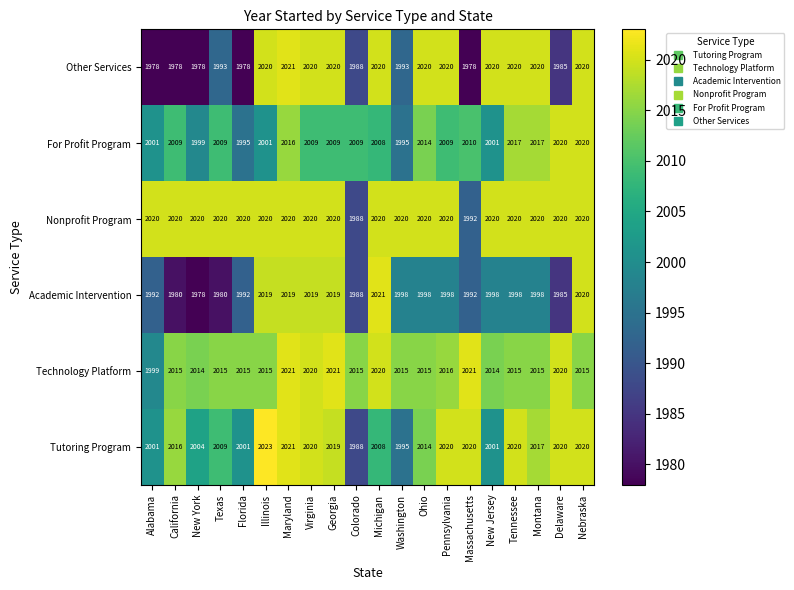

What is the highest value of the Academic Intervention series?

2021